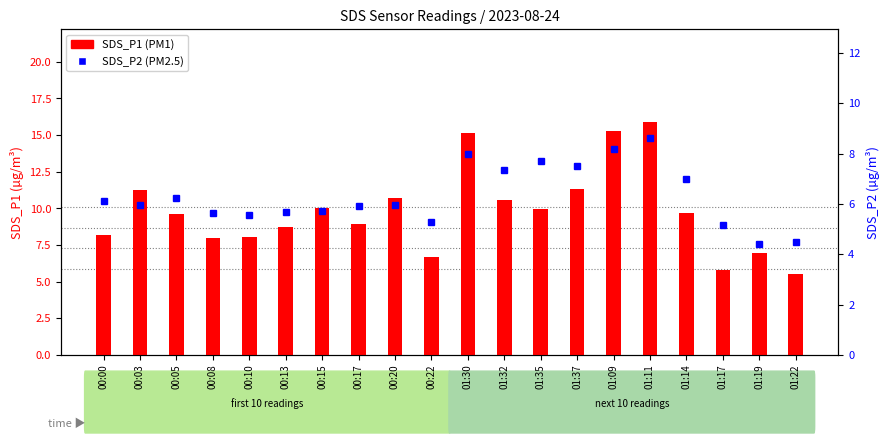

Rank the series at 00:10 from lowest to highest value.

SDS_P2, SDS_P1